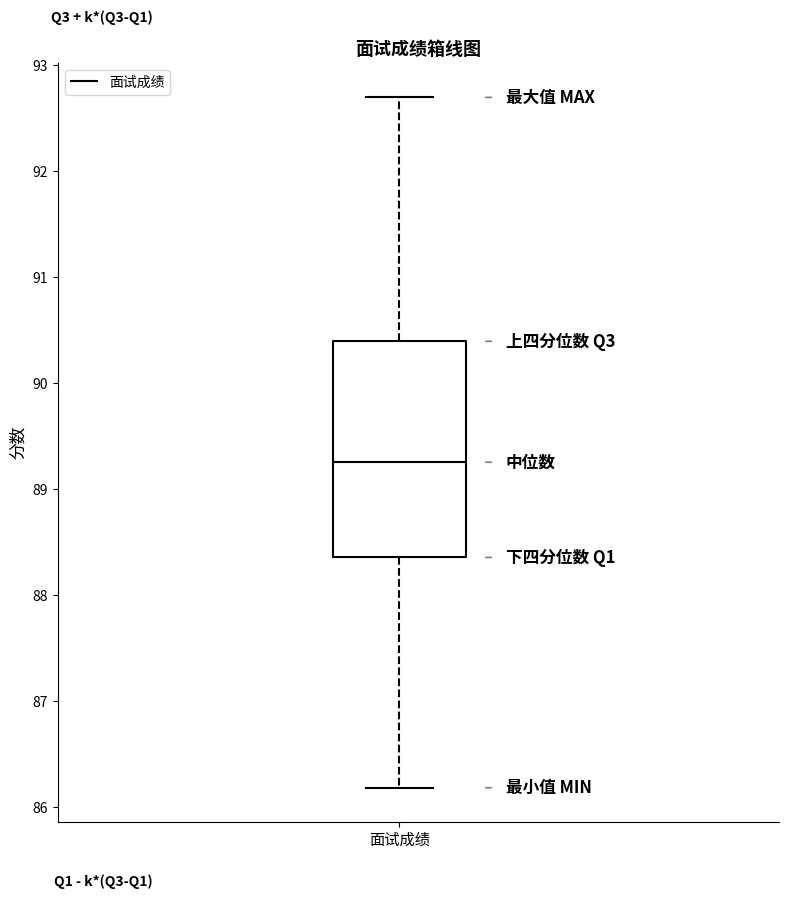

Transcribe this box plot: give where the median line is, the range the box spans, and where the two whiskers end, as read against the y-axis. The values are not printed on the chart, so give them approximately, as read against the axis.

median 89.3, box 88.4 to 90.4, whiskers 86.2 to 92.7